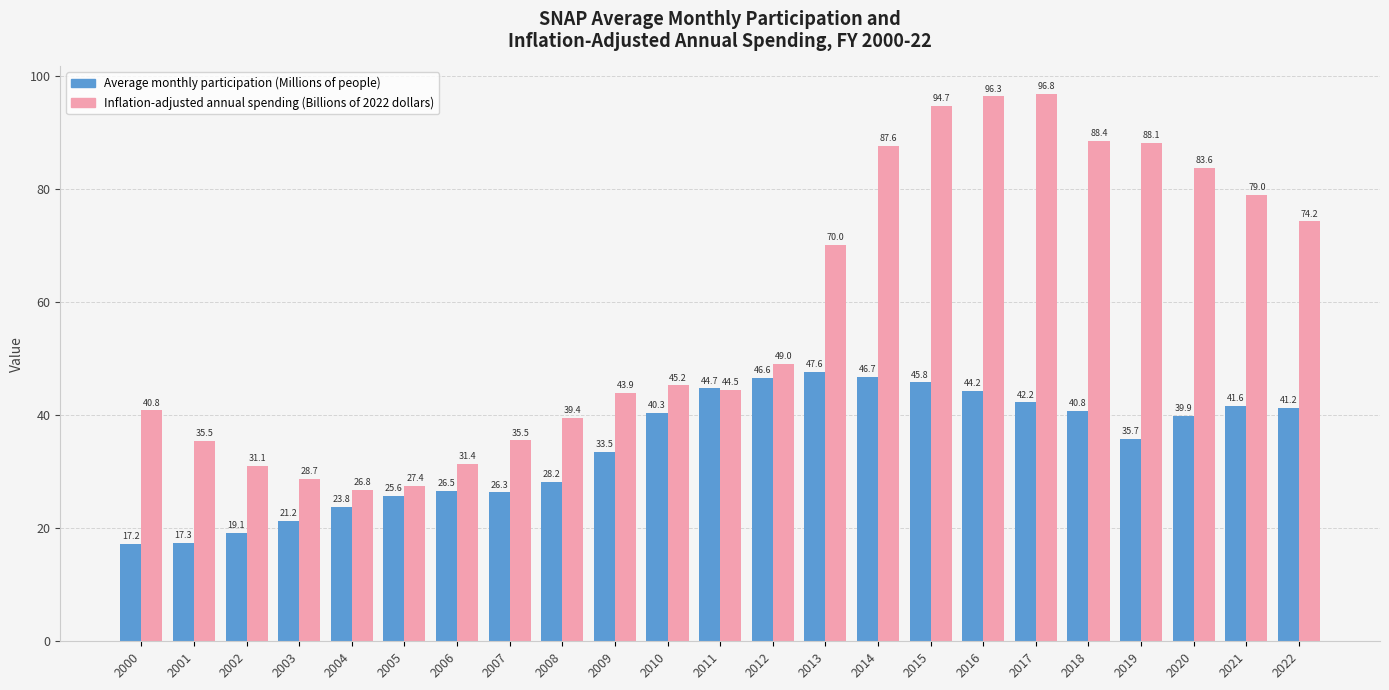

What is the maximum value for Average monthly participation (Millions of people)?

47.6